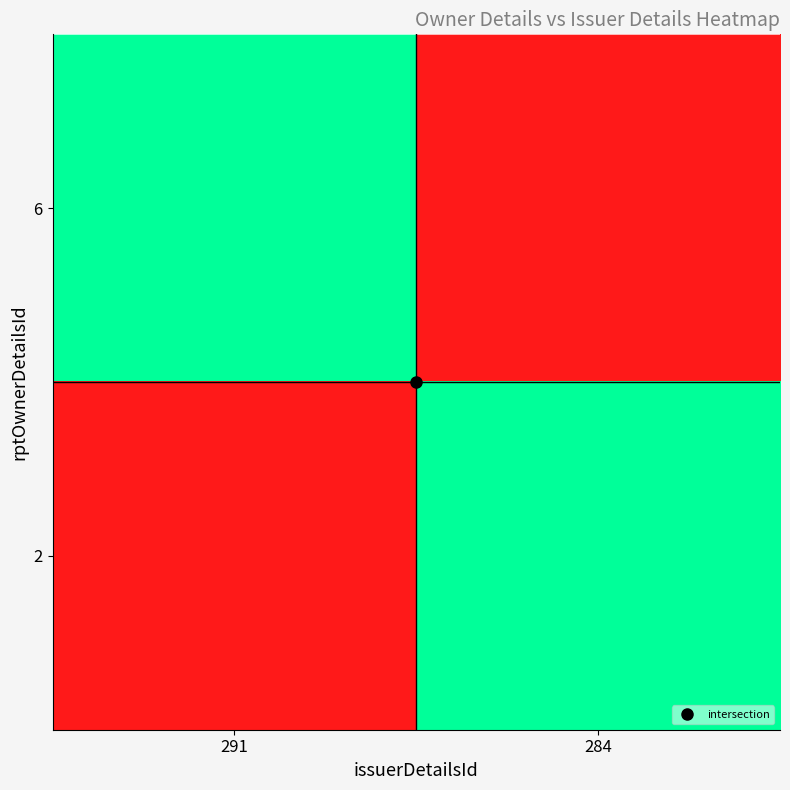

Which category has the lowest value across all series?

284